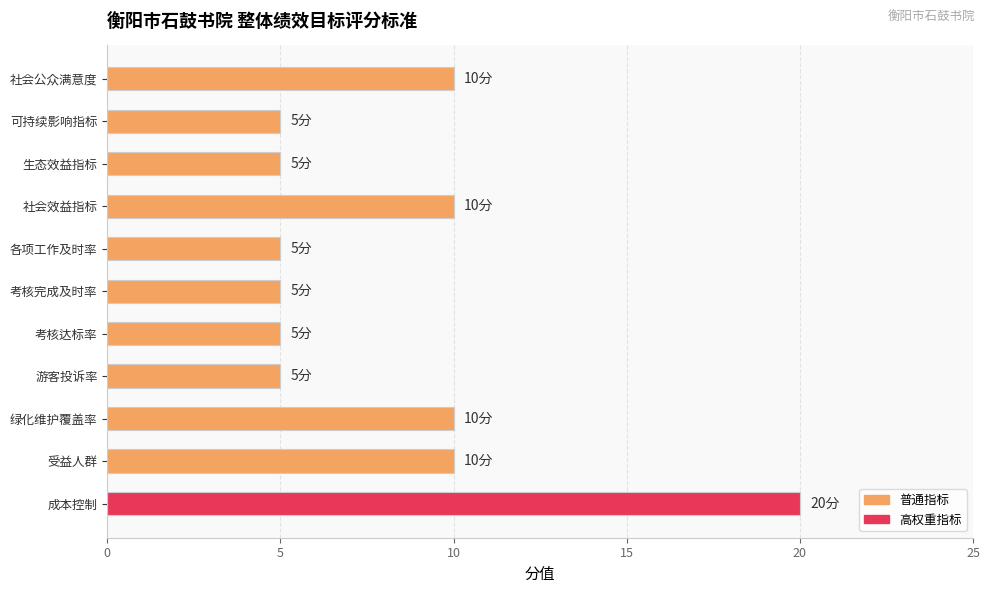

What is the approximate value at 绿化维护覆盖率?

10